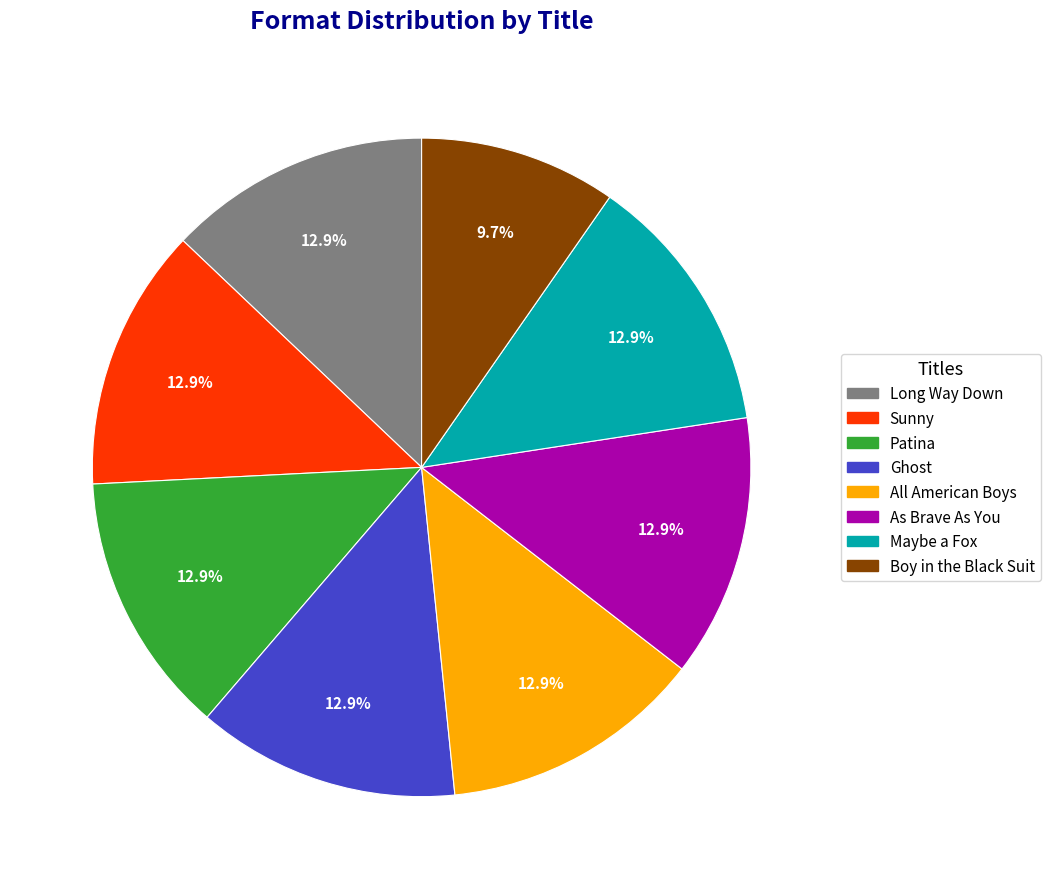

What portion of the pie excludes Long Way Down?

87.1%